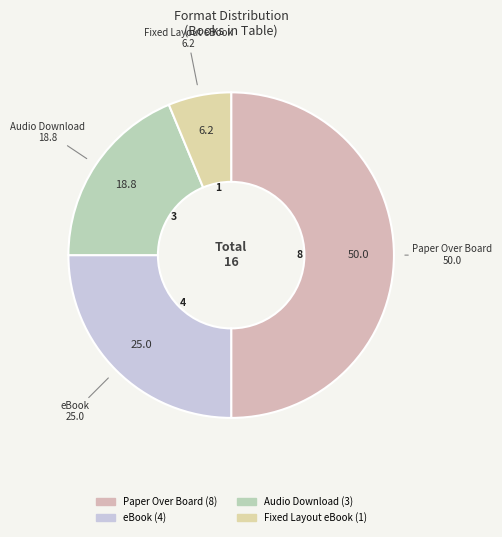

Which slice is the smallest?

Fixed Layout eBook